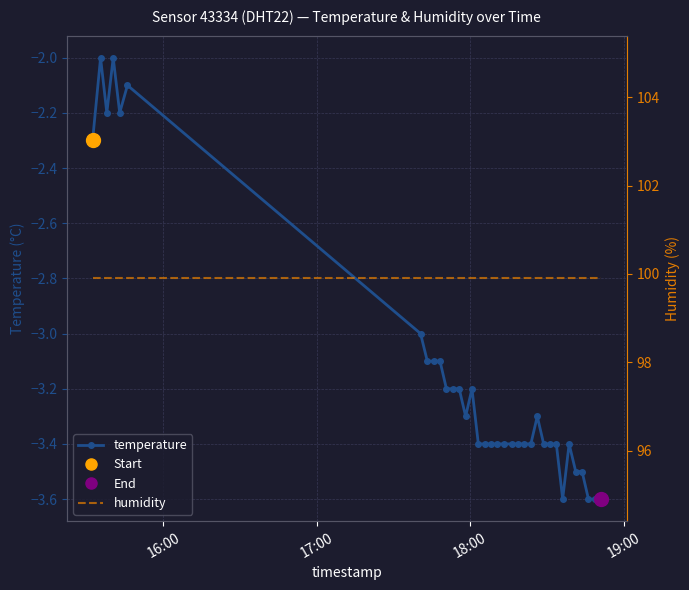

Reading right to left, list all the values displayed in this chart.

temperature: -3.6	-3.6	-3.6	-3.5	-3.5	-3.4	-3.6	-3.4	-3.4	-3.4	-3.3	-3.4	-3.4	-3.4	-3.4	-3.4	-3.4	-3.4	-3.4	-3.4	-3.2	-3.3	-3.2	-3.2	-3.2	-3.1	-3.1	-3.1	-3.0	-2.1	-2.2	-2.0	-2.2	-2.0	-2.3
humidity: 99.9	99.9	99.9	99.9	99.9	99.9	99.9	99.9	99.9	99.9	99.9	99.9	99.9	99.9	99.9	99.9	99.9	99.9	99.9	99.9	99.9	99.9	99.9	99.9	99.9	99.9	99.9	99.9	99.9	99.9	99.9	99.9	99.9	99.9	99.9